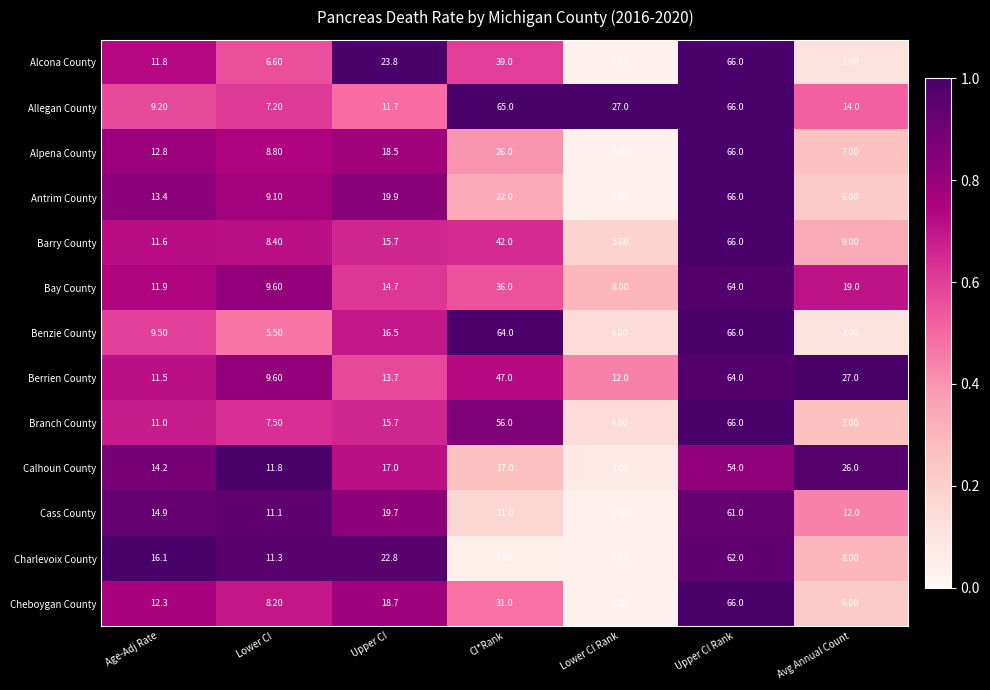

Which label corresponds to the largest value in the chart?

Upper CI Rank